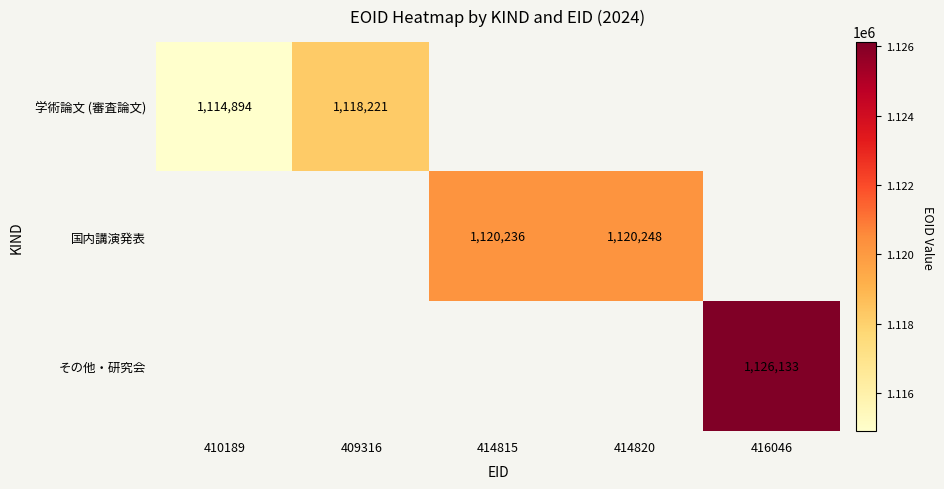

True or false: 国内講演発表 has a value of 1120236 at 414815.

True